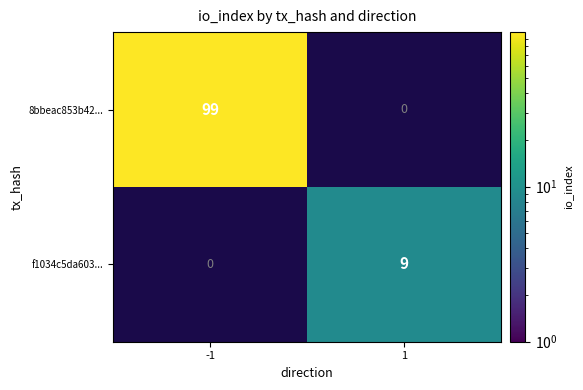

At how many categories does at least one series exceed 24?

1